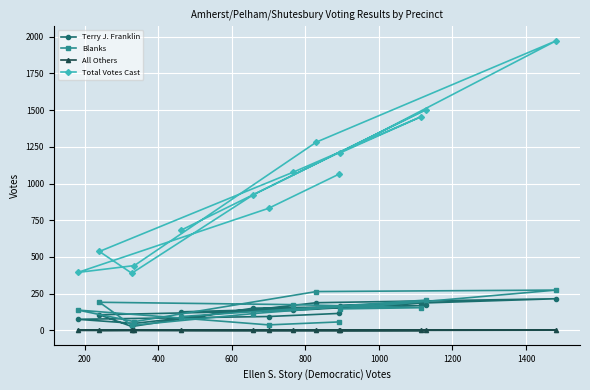

Reading left to right, what are all the values shown in this chart?

Terry J. Franklin: 126	169	151	26	106	135	186	168	215	188	47	75	94	115
Blanks: 94	206	114	34	191	175	154	146	274	264	59	138	37	57
All Others: 0	0	0	1	0	0	0	0	1	0	0	0	0	0
Total Votes Cast: 683	1504	924	389	537	1076	1454	1209	1972	1282	441	394	831	1063